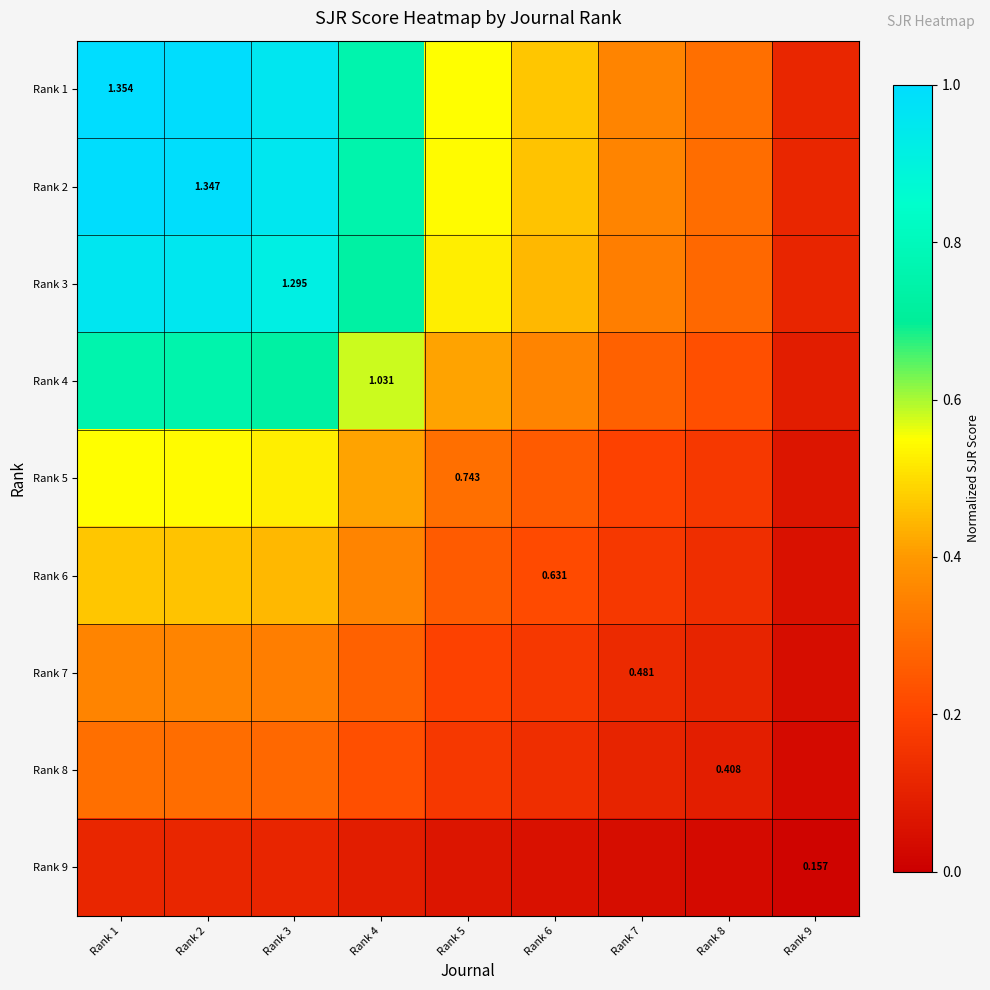

List the series in order of their peak value, lowest first.

Rank 9, Rank 8, Rank 7, Rank 6, Rank 5, Rank 4, Rank 3, Rank 2, Rank 1